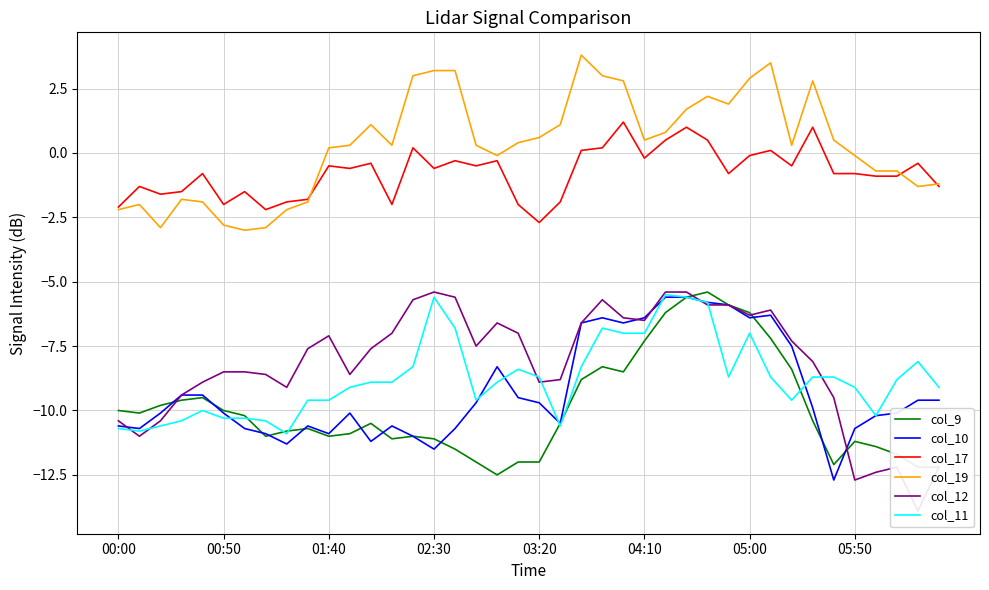

What is the maximum value for col_11?

-5.5